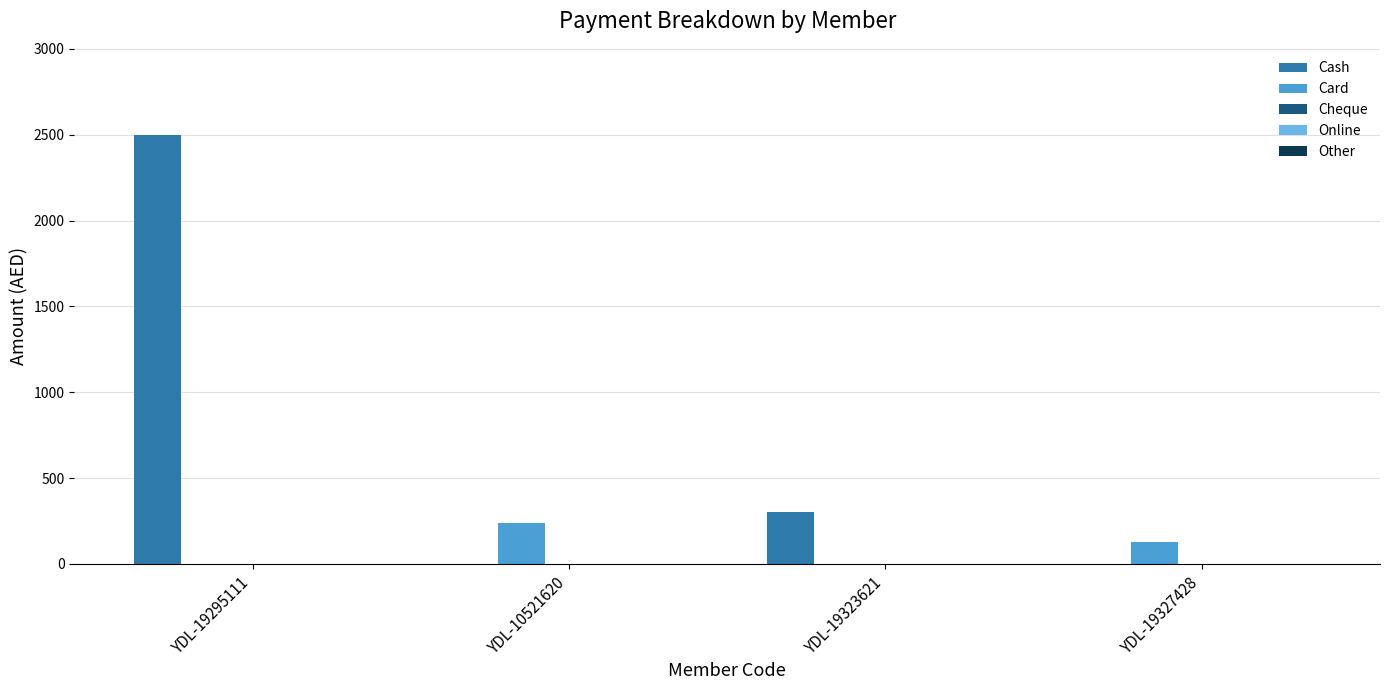

What is the maximum value for Cash?

2500